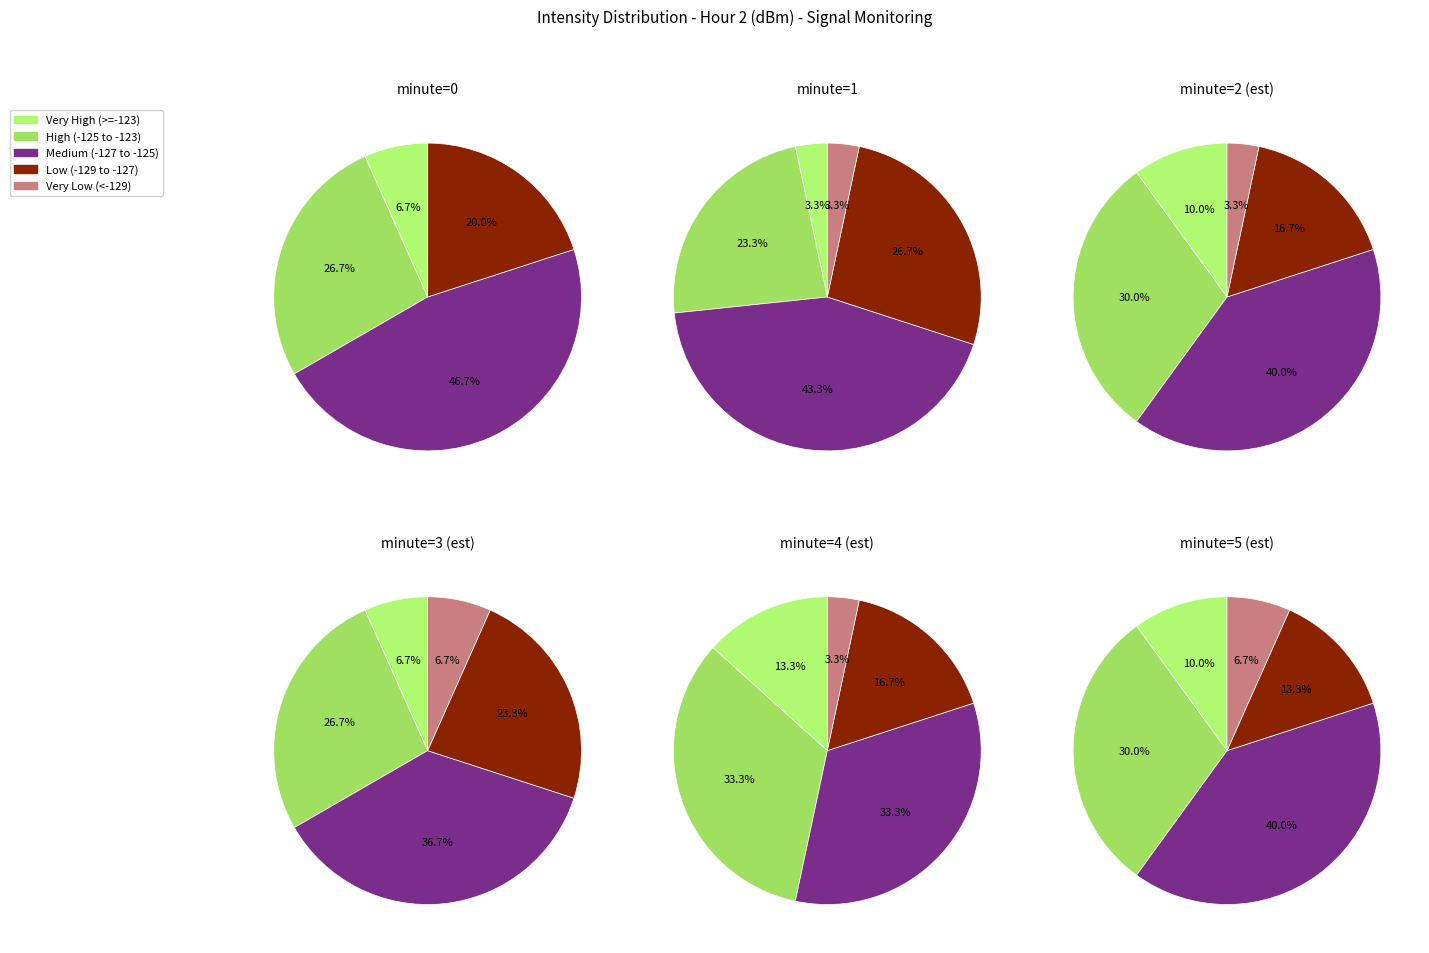

Count the number of slices in the pie.

30